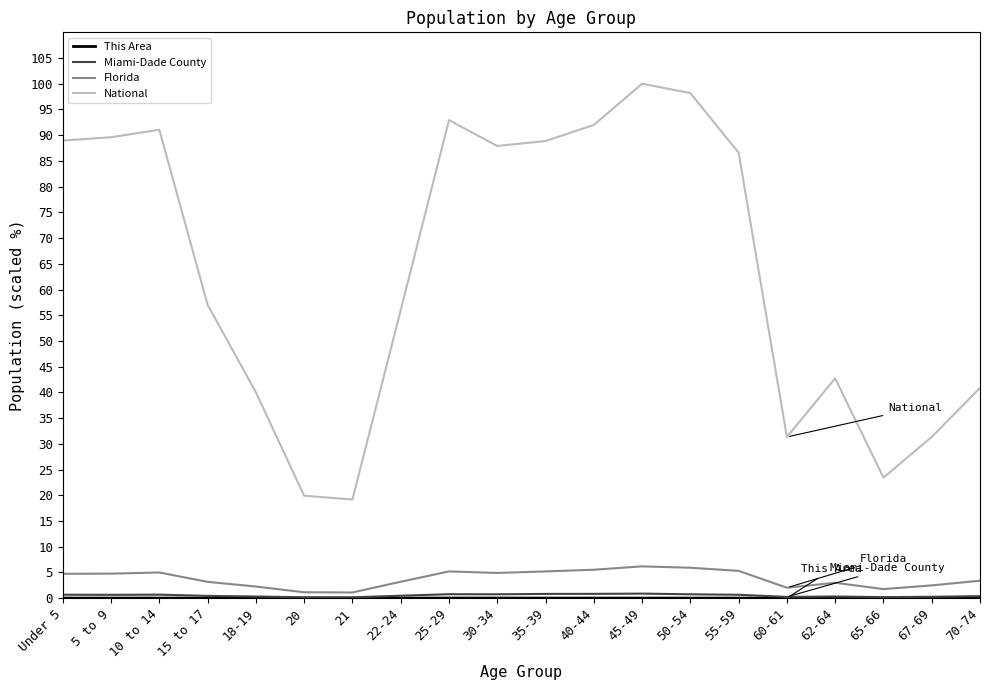

At how many categories does at least one series exceed 1?

20